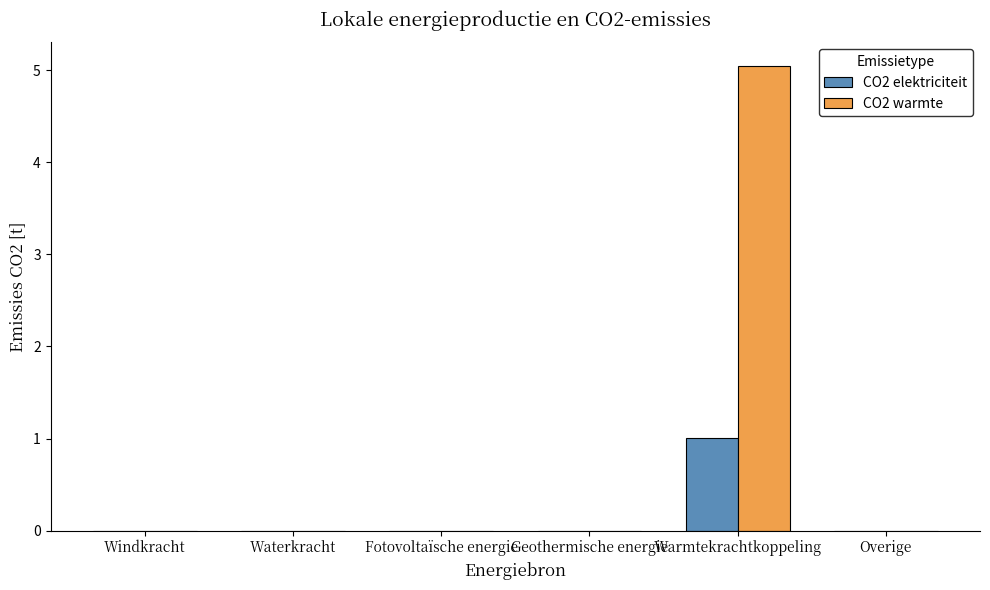

The CO2 elektriciteit series shows 1.5 at Warmtekrachtkoppeling. True or false?

False